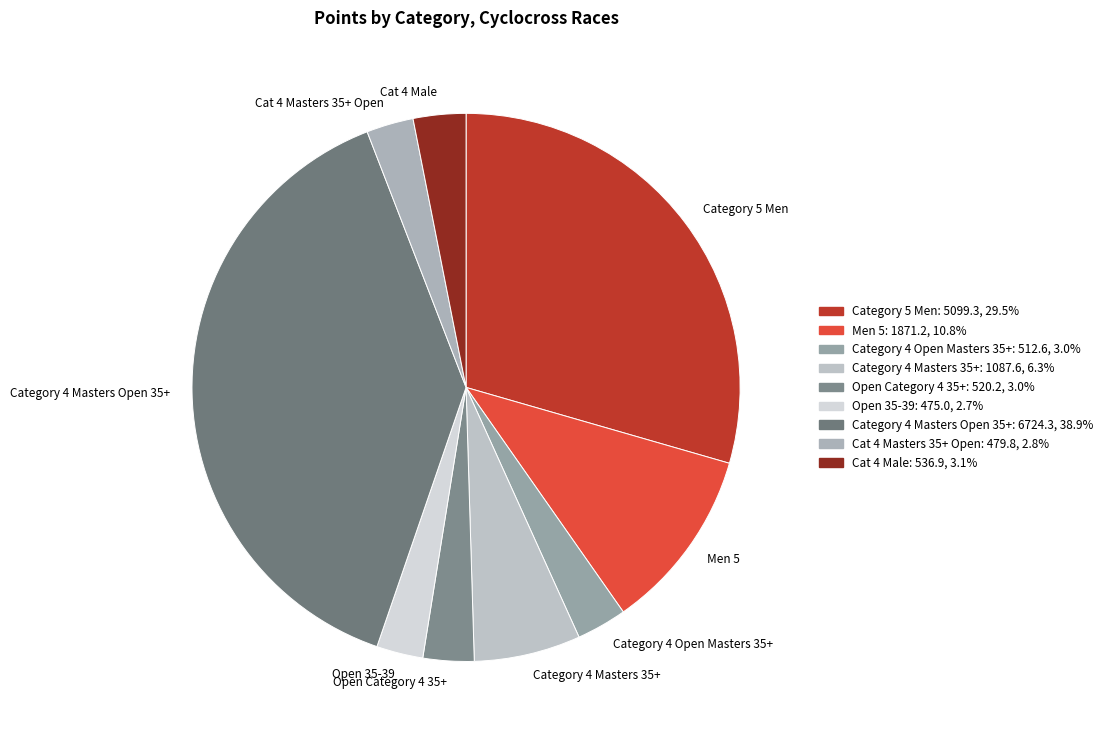

Which category has the biggest portion of the pie?

Category 4 Masters Open 35+